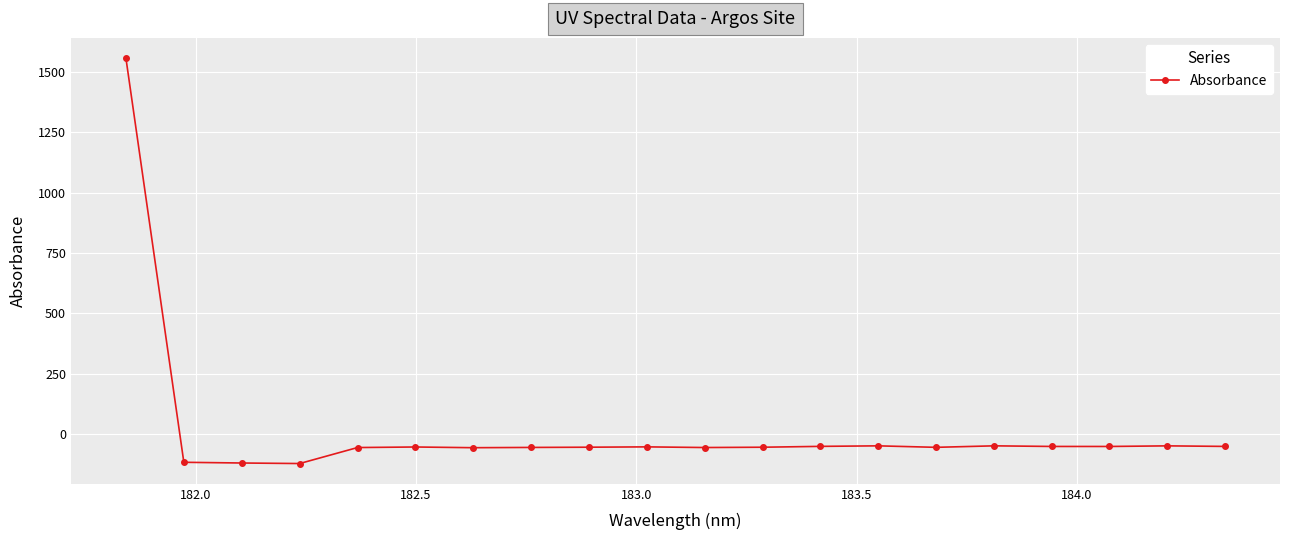

True or false: there are more than 2 points higher than both neighbors.

True